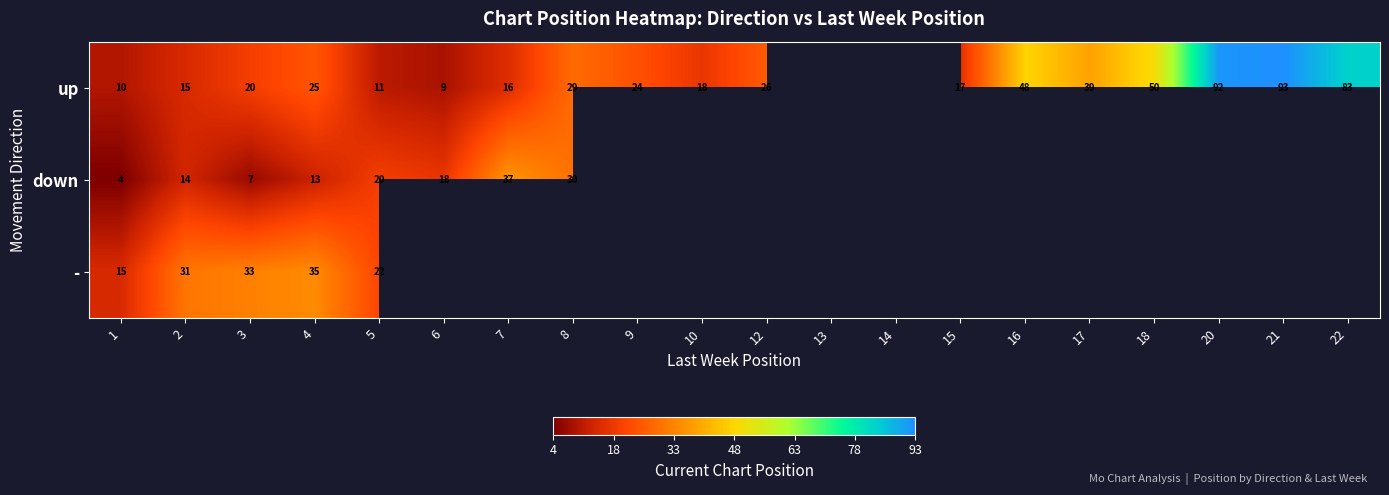

True or false: up has a value of 26.4 at 7.

False